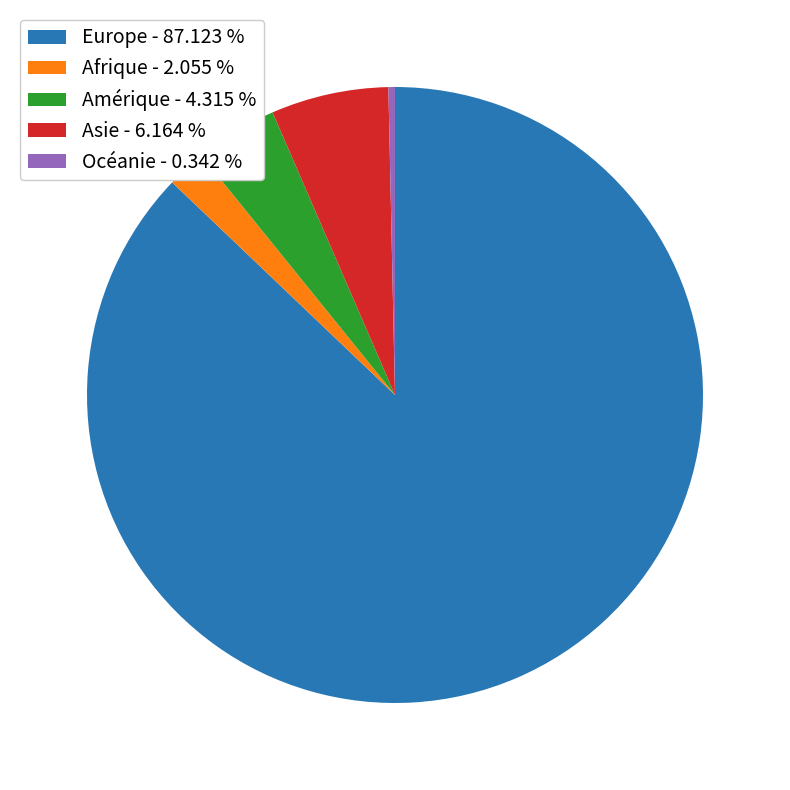

Do Afrique - 2.055 % and Amérique - 4.315 % together represent more than half of the pie?

No